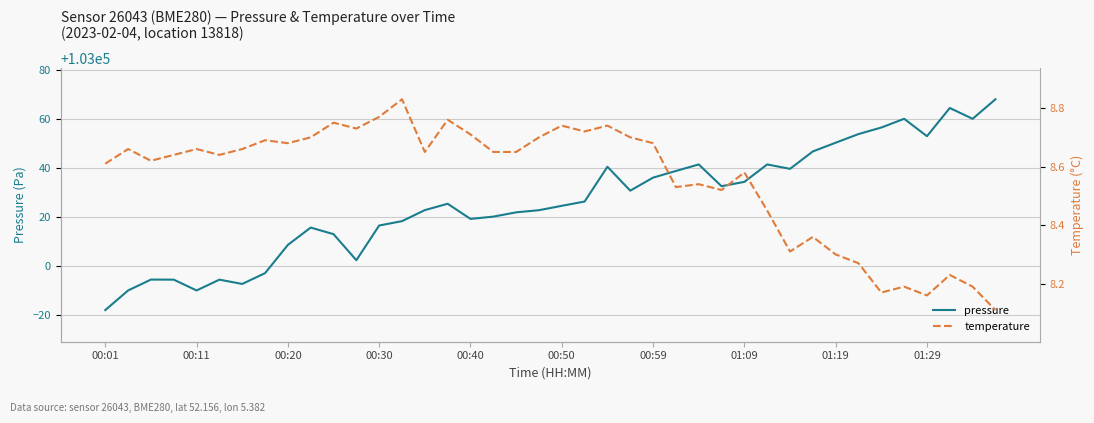

The value of pressure at 00:20 is 53818.0. True or false?

False